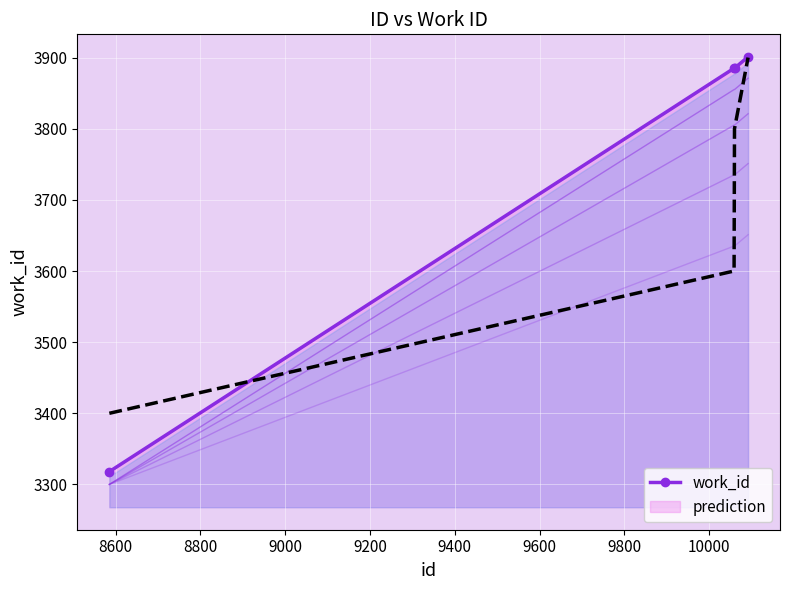

What is the minimum value for prediction?

3400